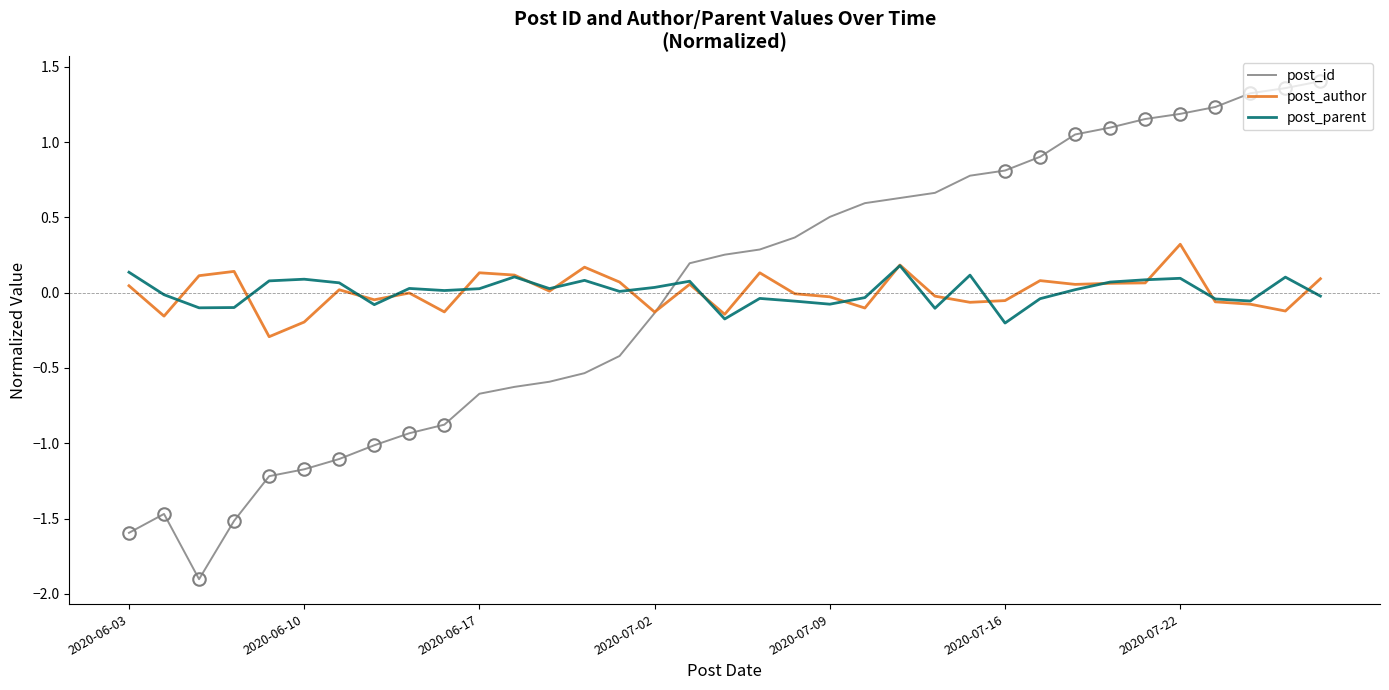

Which series has the largest range (max minus min)?

post_id